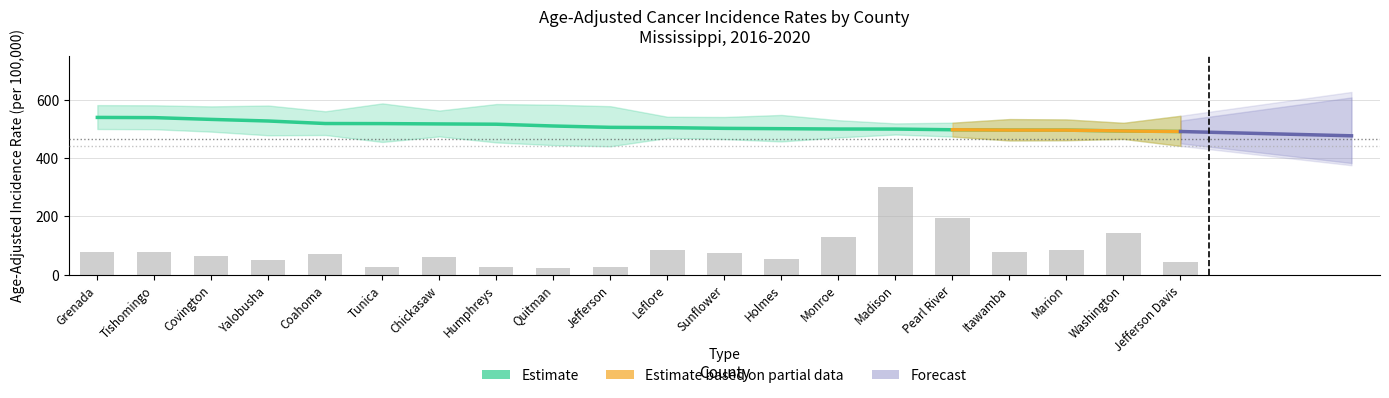

What position from the left is Yalobusha?

4